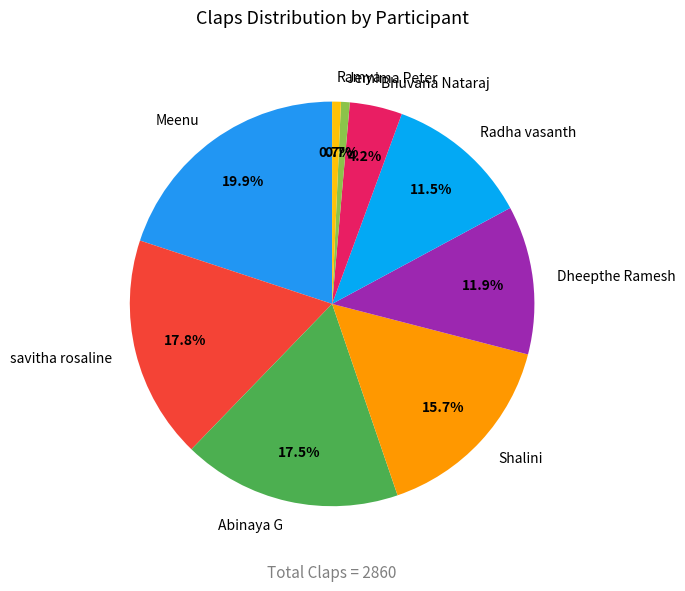

Do Ramya and Jemima Peter together represent more than half of the pie?

No